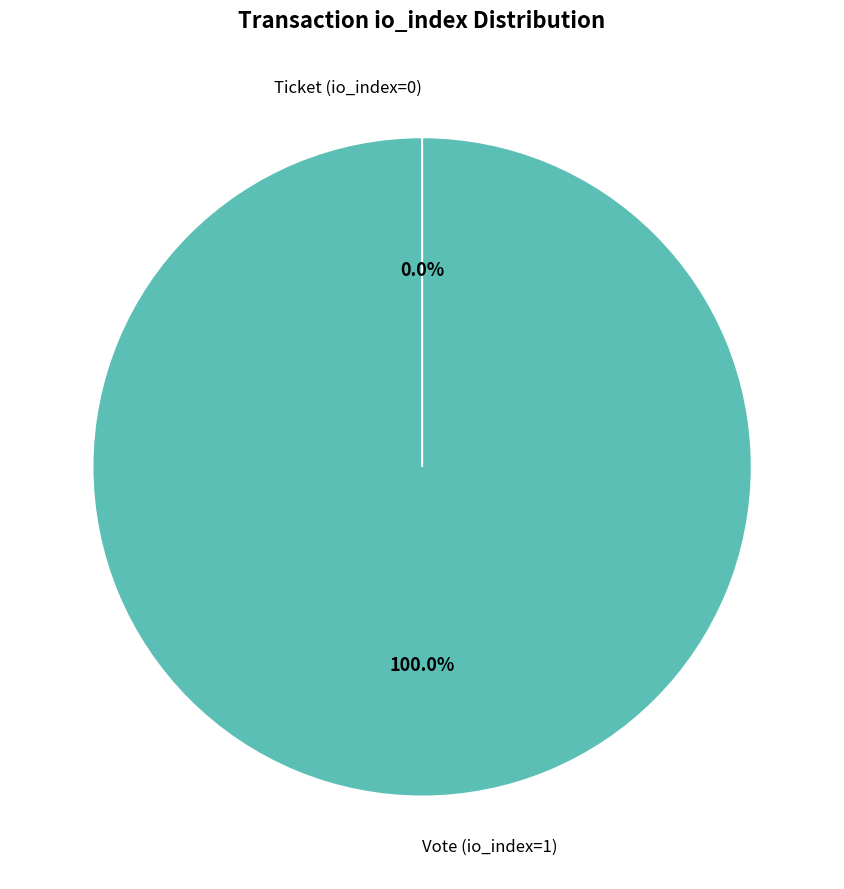

Combined, do Vote (io_index=1) and Ticket (io_index=0) account for over 50%?

Yes